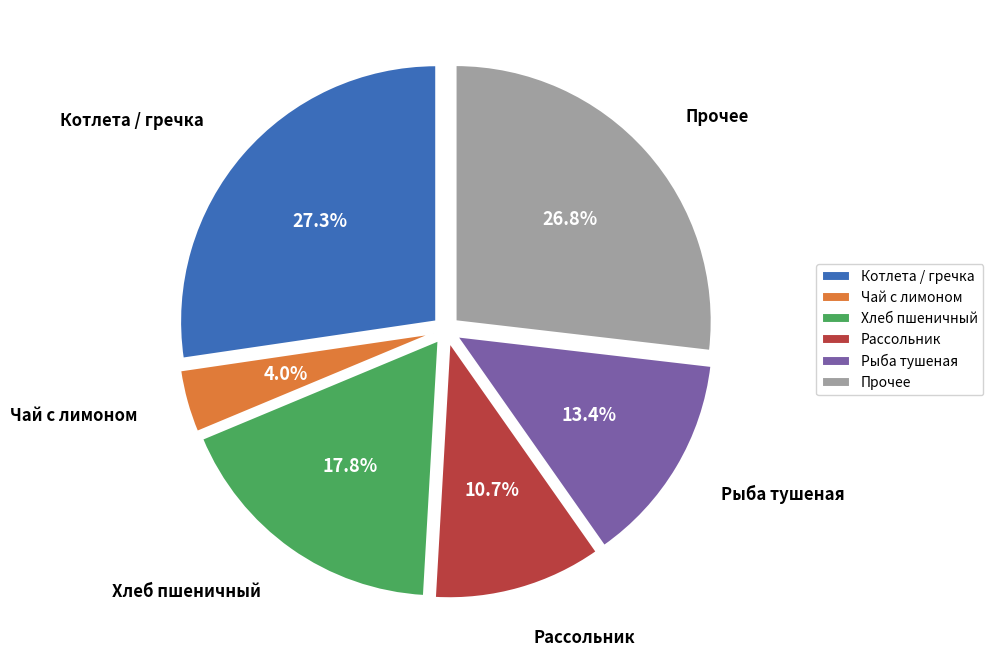

Which has a higher value, Рыба тушеная or Рассольник?

Рыба тушеная